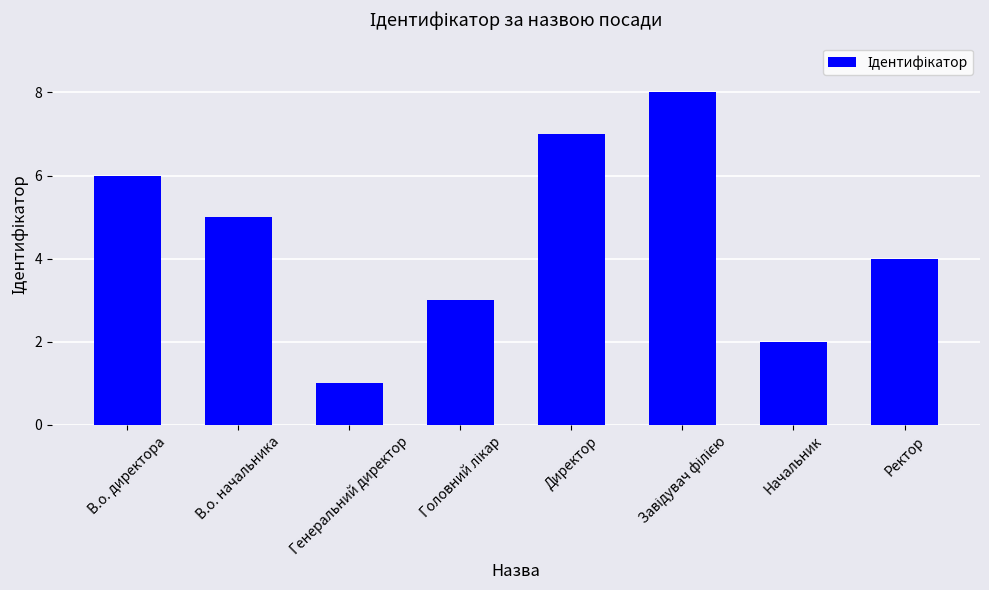

What is the change in value from В.о. начальника to Генеральний директор?

-4